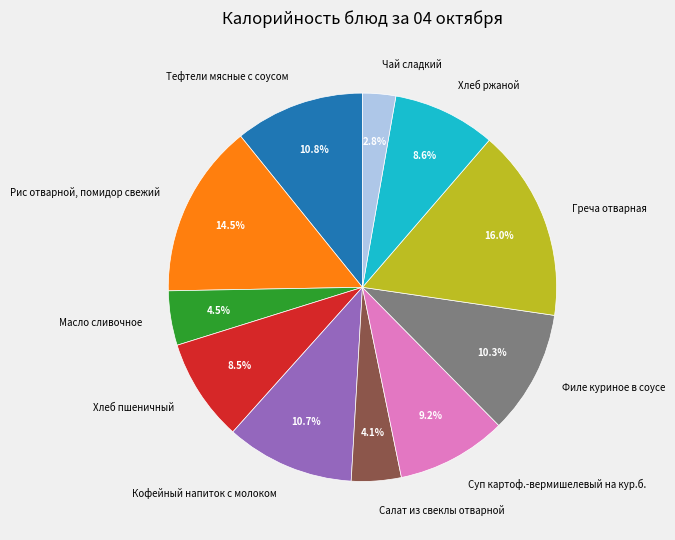

Does any single category account for the majority?

No